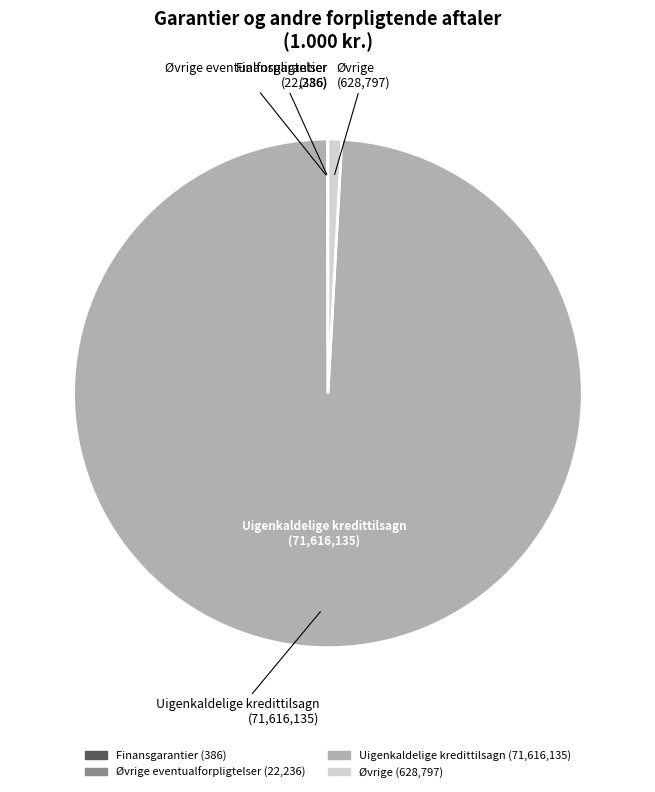

Is there a majority slice in this chart?

Yes